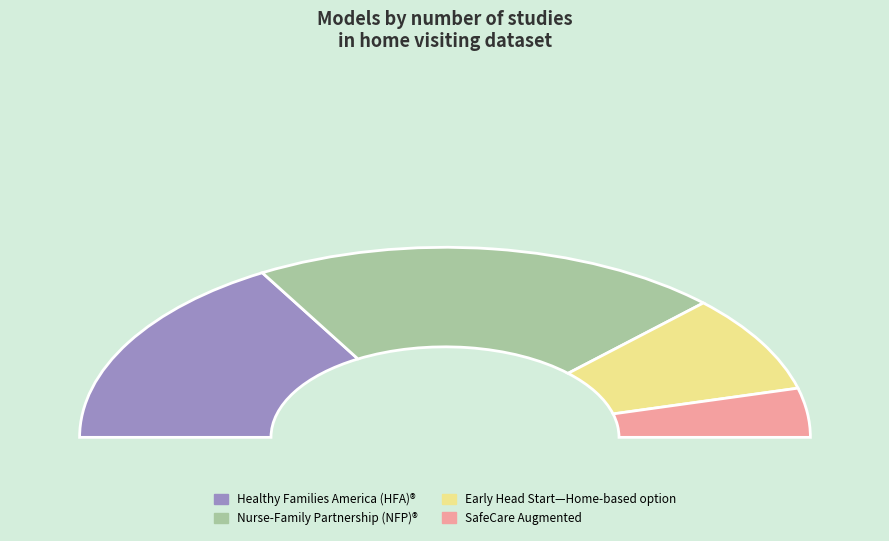

Is there a majority slice in this chart?

No